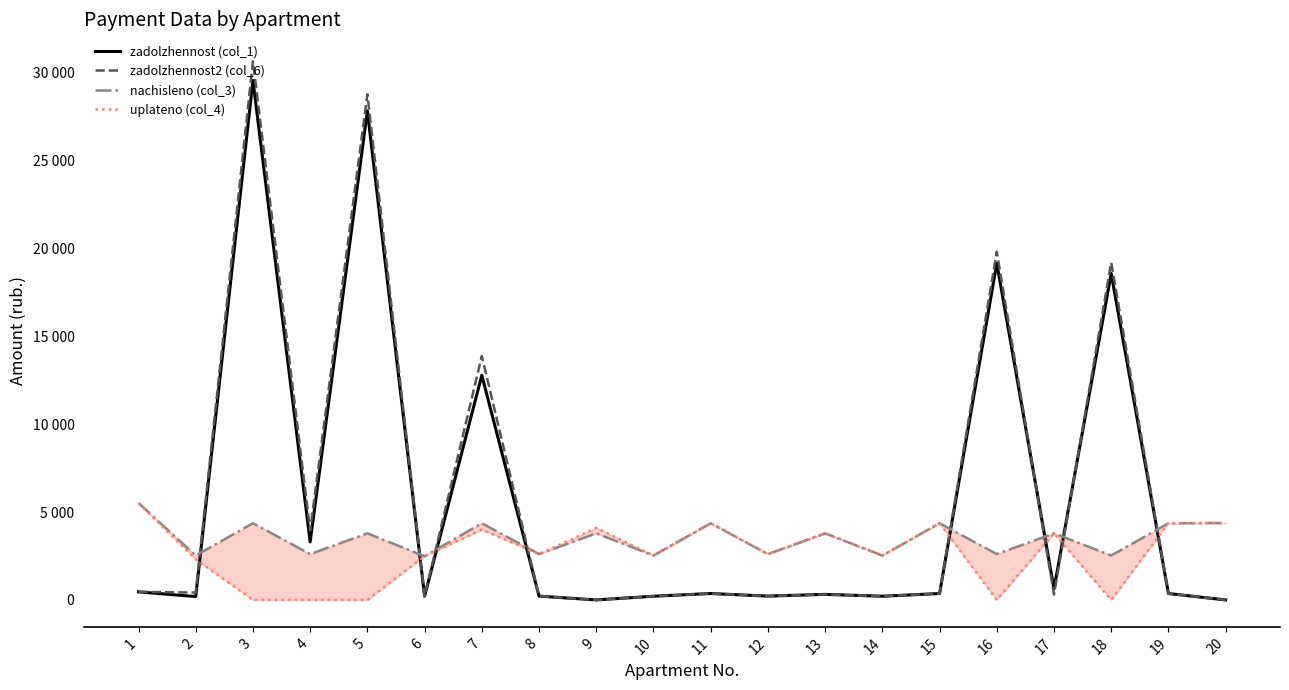

What is the difference between the highest and lowest values at 20?

4377.7